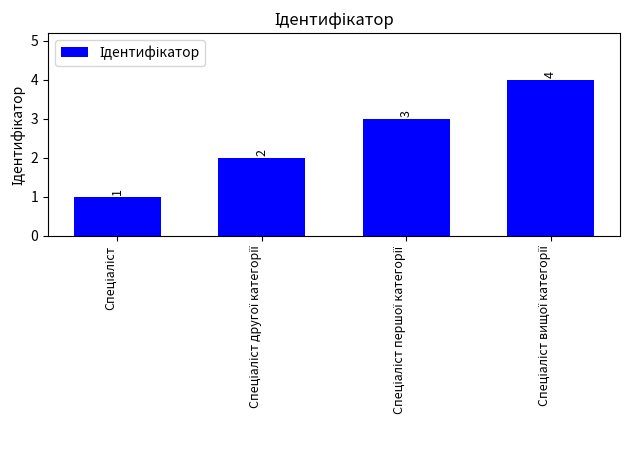

How many values are between 2 and 4?

3